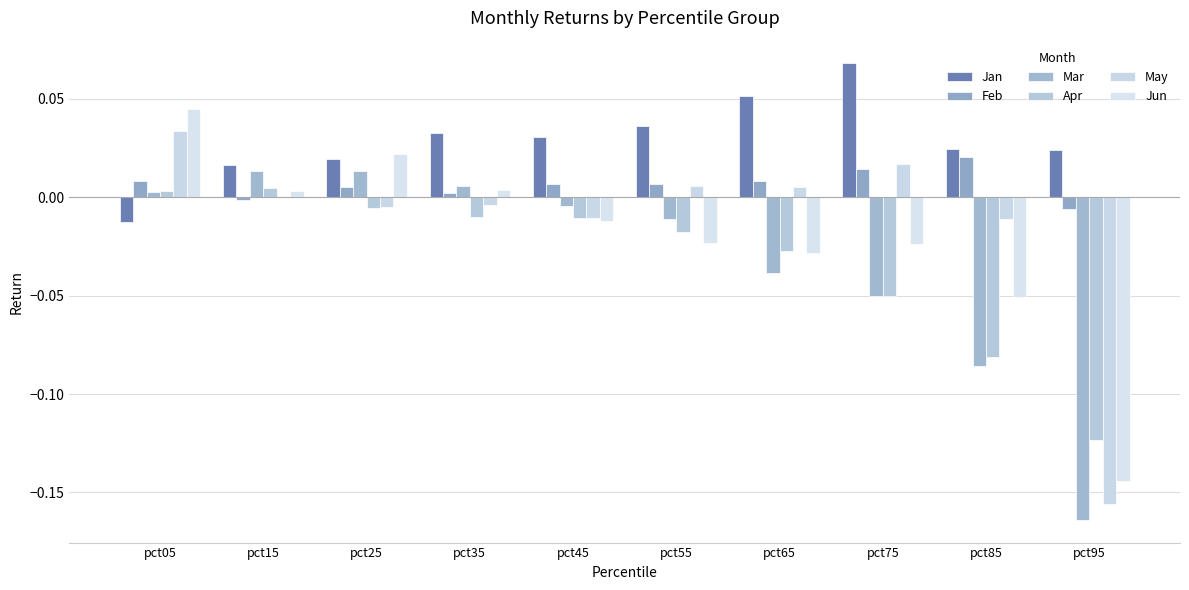

How many categories are shown in the chart?

10